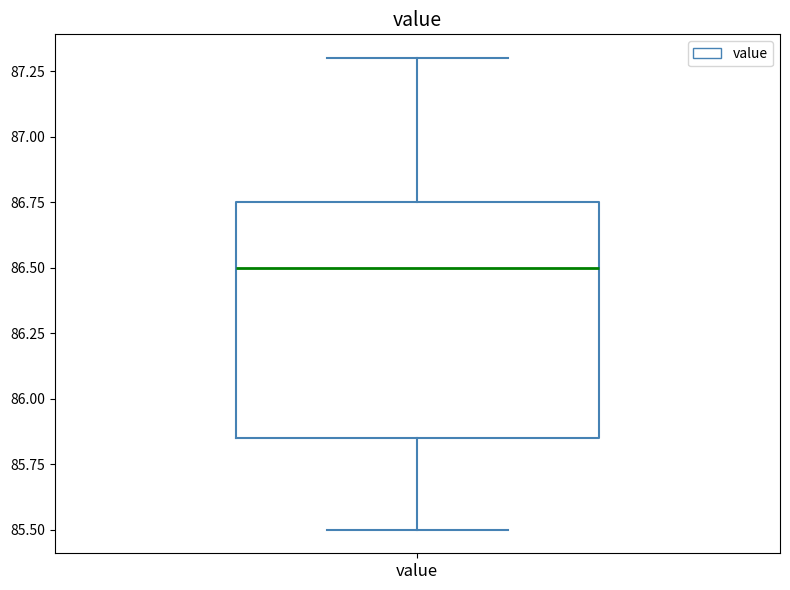

Transcribe this box plot: give where the median line is, the range the box spans, and where the two whiskers end, as read against the y-axis. The values are not printed on the chart, so give them approximately, as read against the axis.

median 86.50, box 85.85 to 86.75, whiskers 85.50 to 87.30